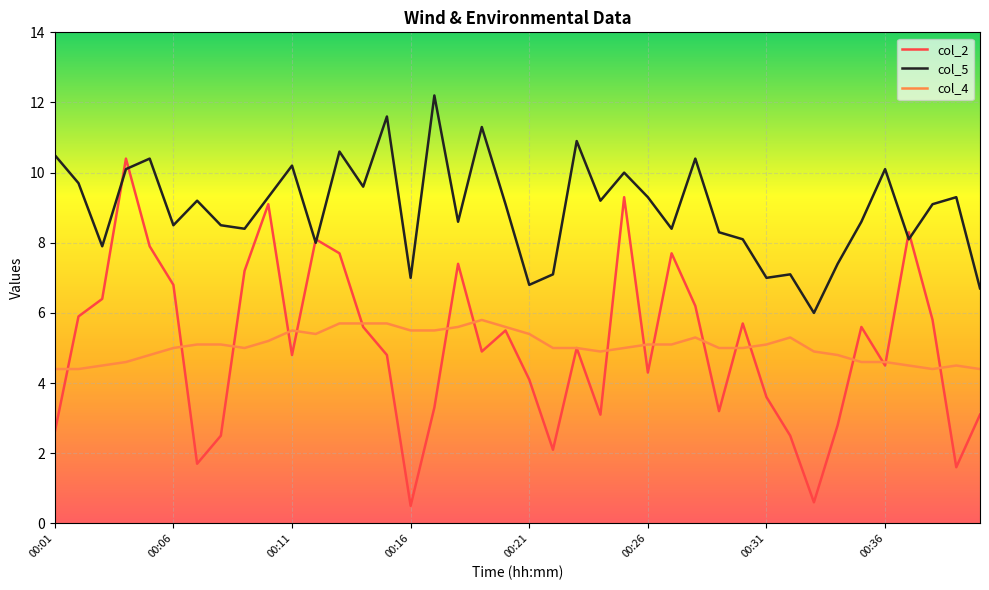

What is the greatest value displayed?

12.2